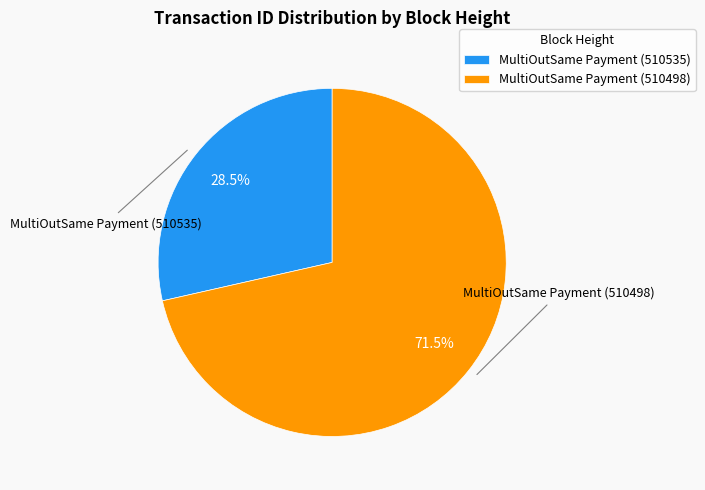

Rank the categories by value from lowest to highest.

MultiOutSame Payment (510535), MultiOutSame Payment (510498)